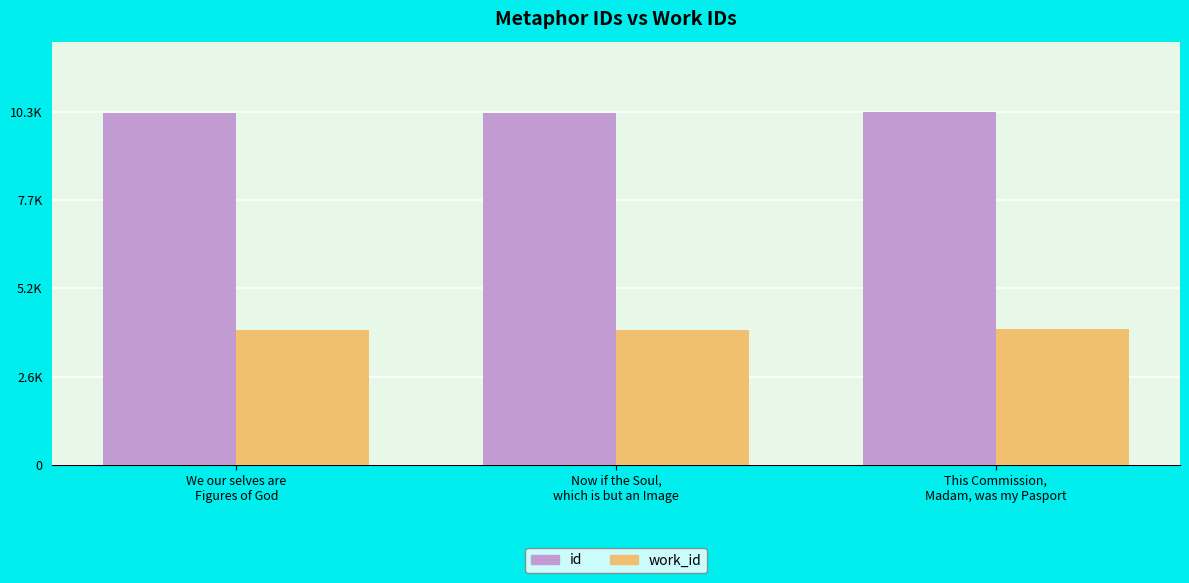

Reading left to right, transcribe all the data shown in this chart.

id: 10279	10280	10307
work_id: 3953	3953	3970